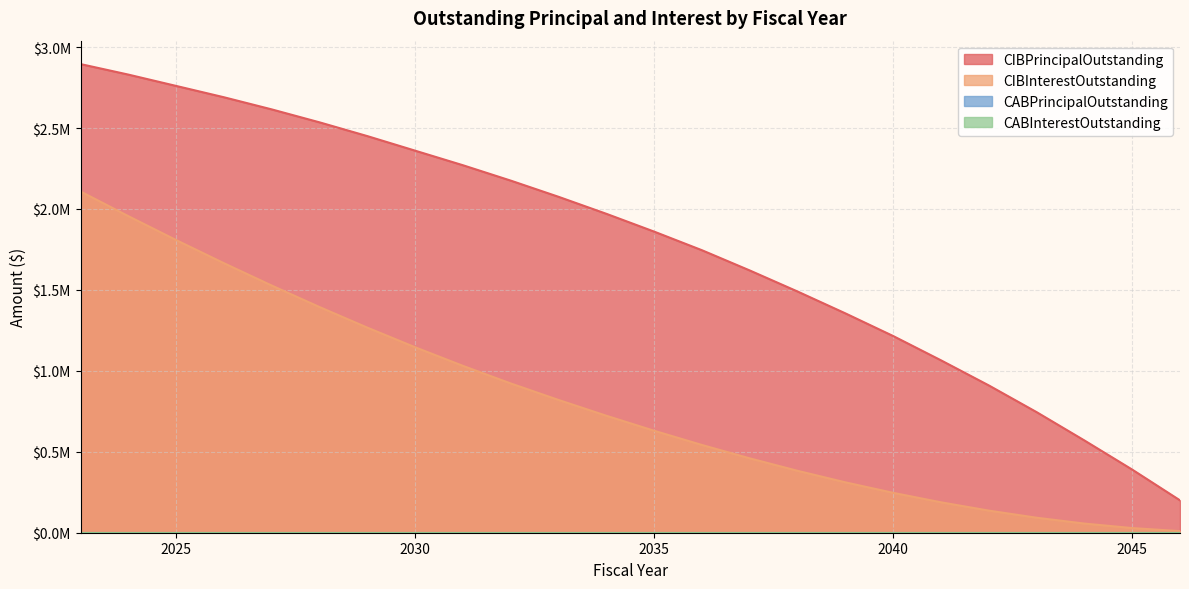

Does the chart have visible grid lines?

Yes